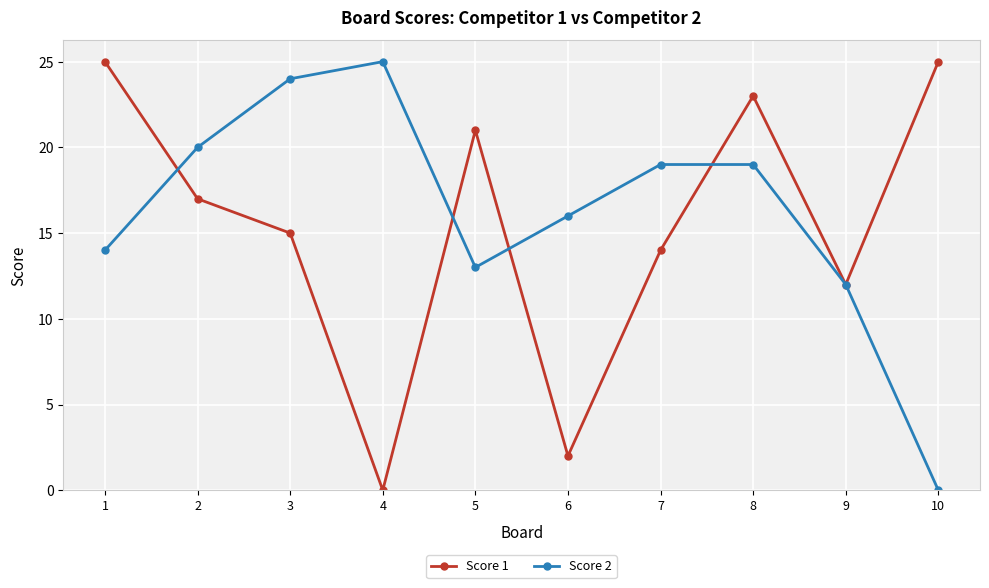

Between 6 and 8, which series saw the biggest shift?

Score 1